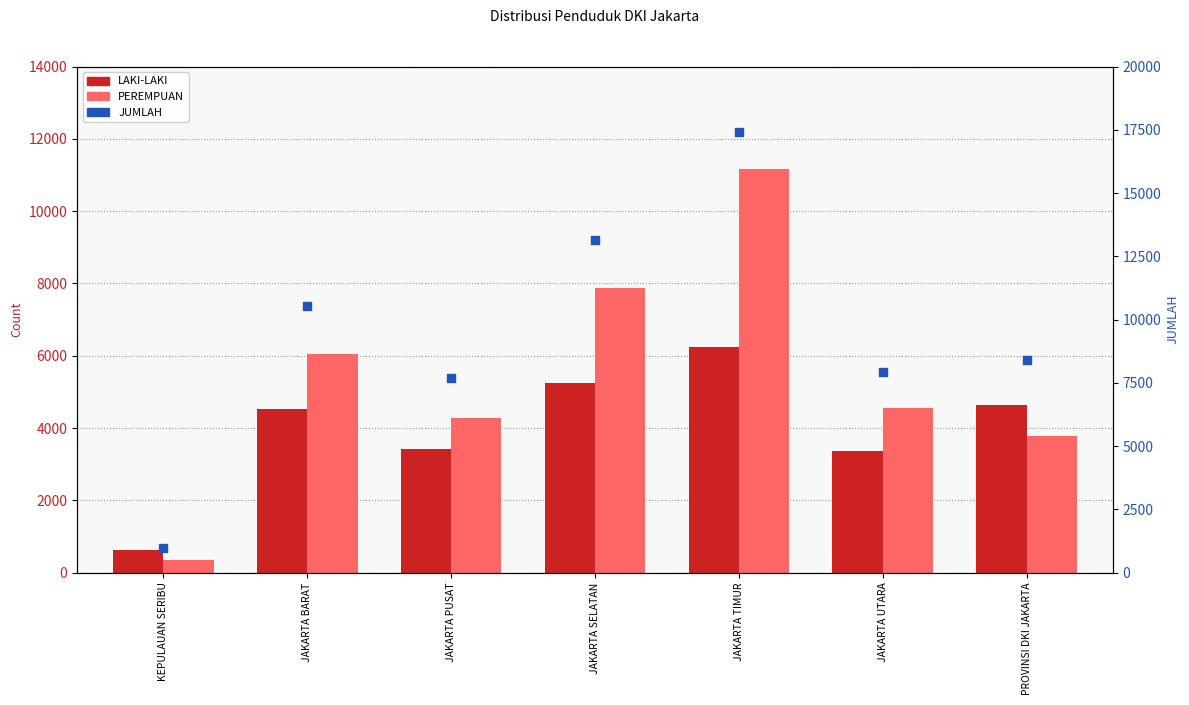

At which category is the sum across all series the highest?

JAKARTA TIMUR